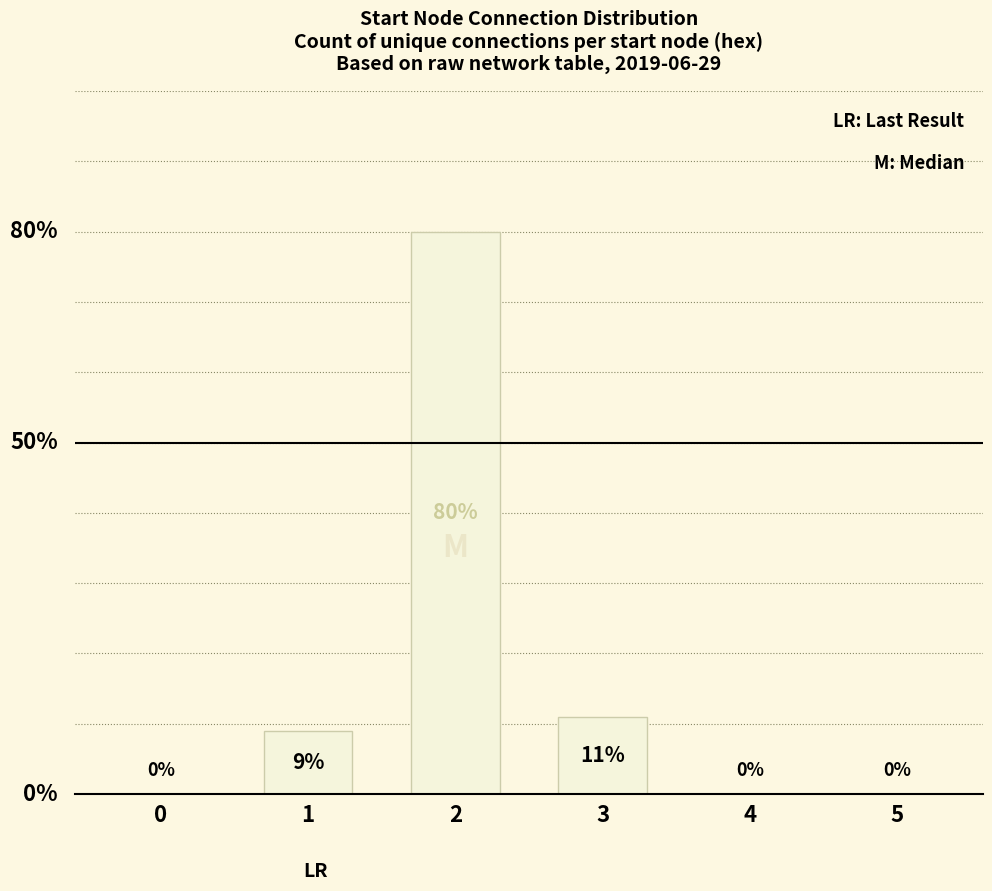

Between 5 and 3, which is larger?

3